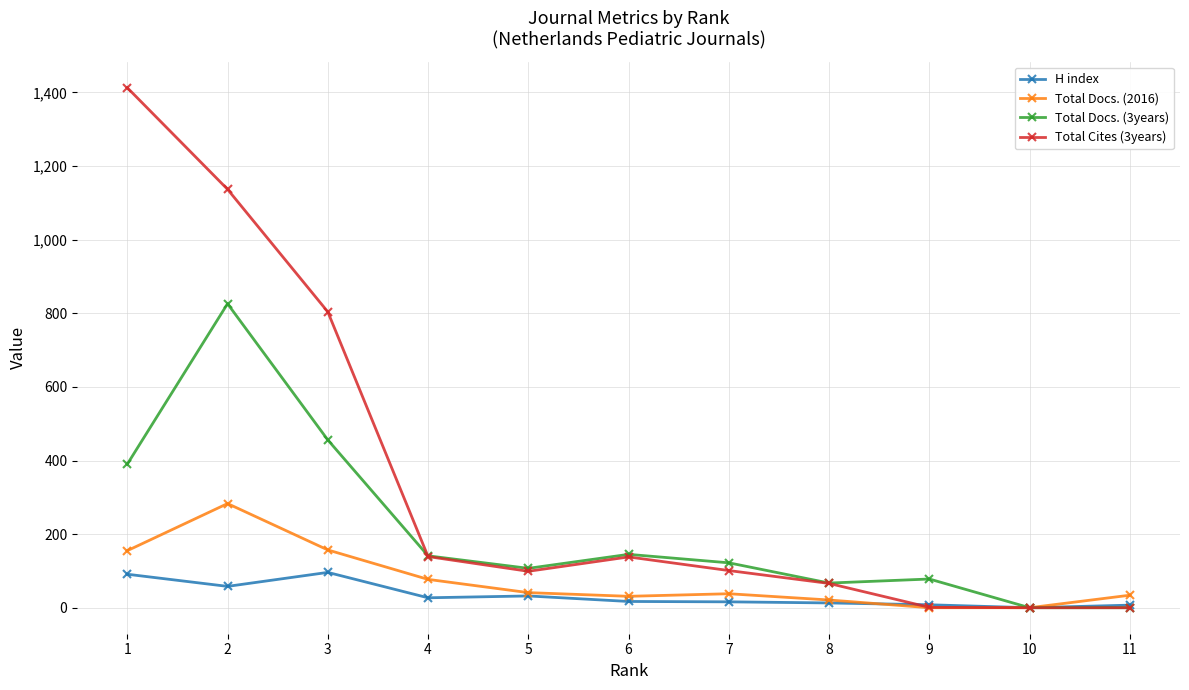

Count the number of data series in this chart.

4